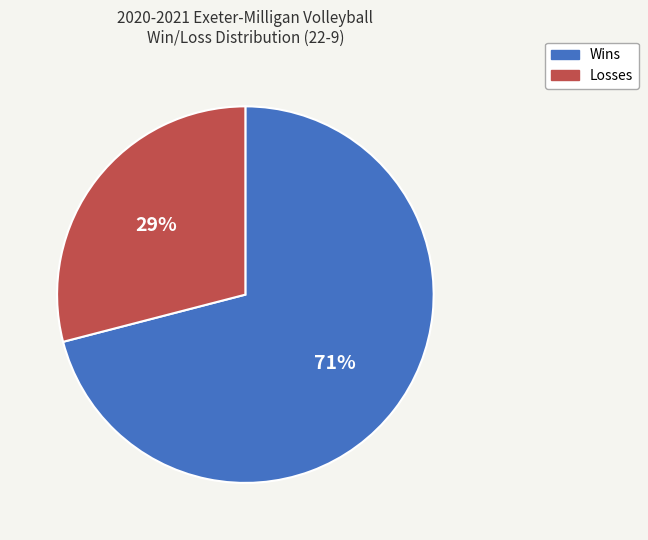

To the nearest percent, what is the difference between the largest and smallest slice percentages?

42%